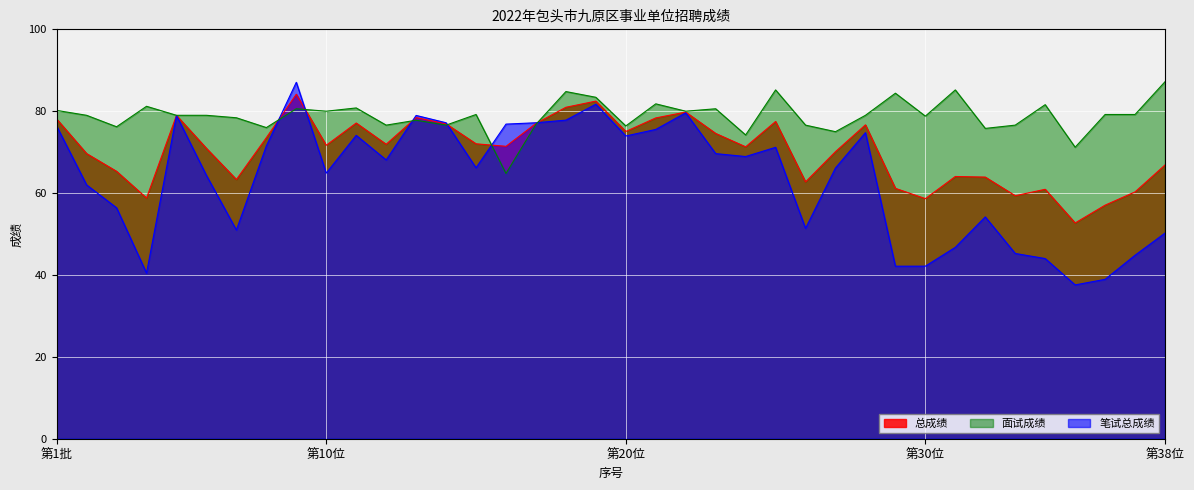

True or false: 面试成绩 has more than 2 points higher than both neighbors.

True